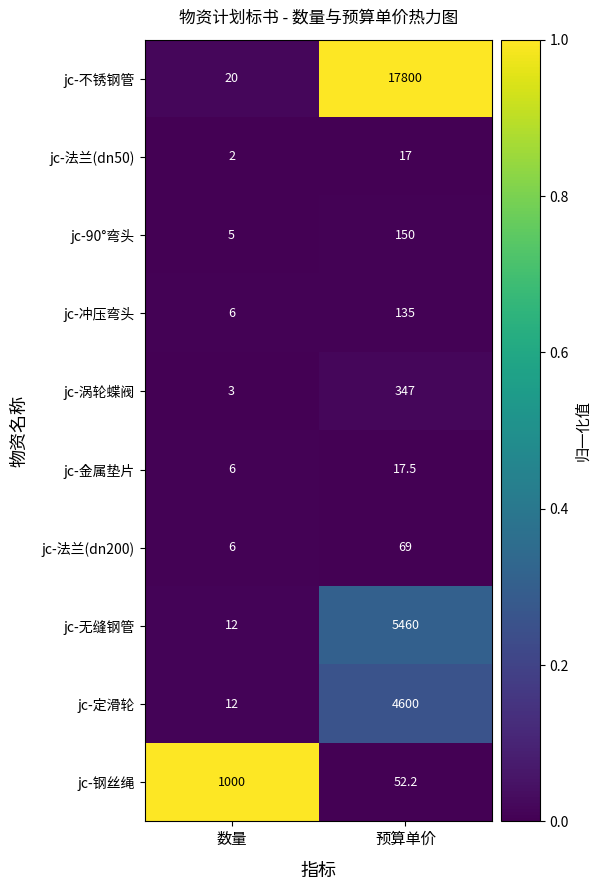

At which category is the sum across all series the highest?

预算单价